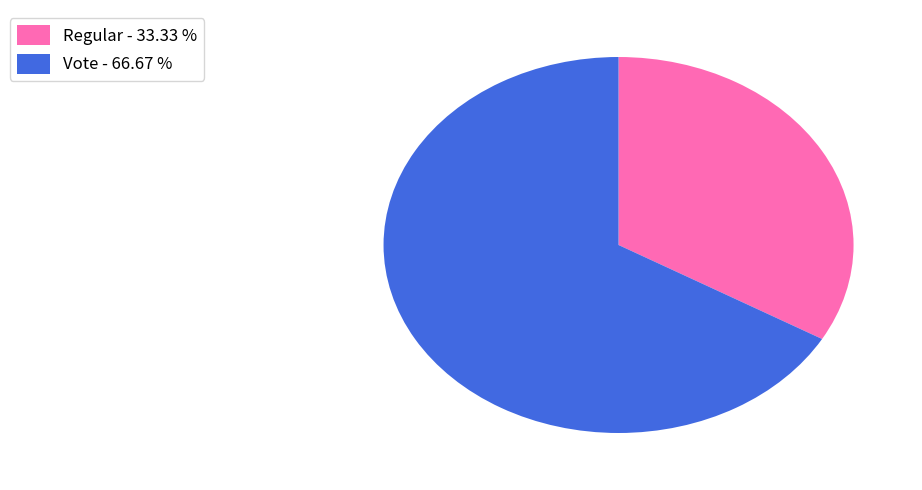

What is the smallest slice in the pie chart?

Regular